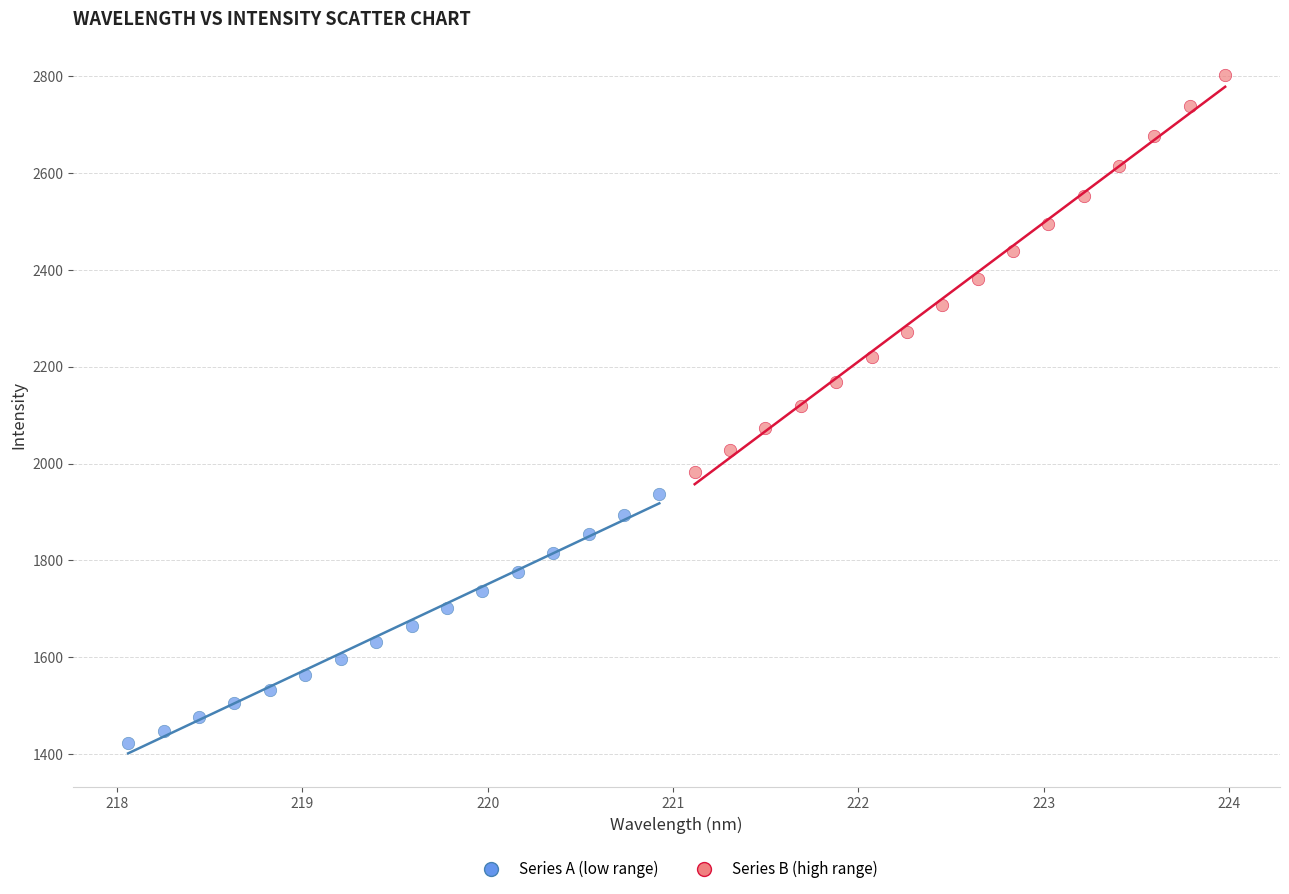

Which series has the largest Y range (max minus min)?

Series B (high range)